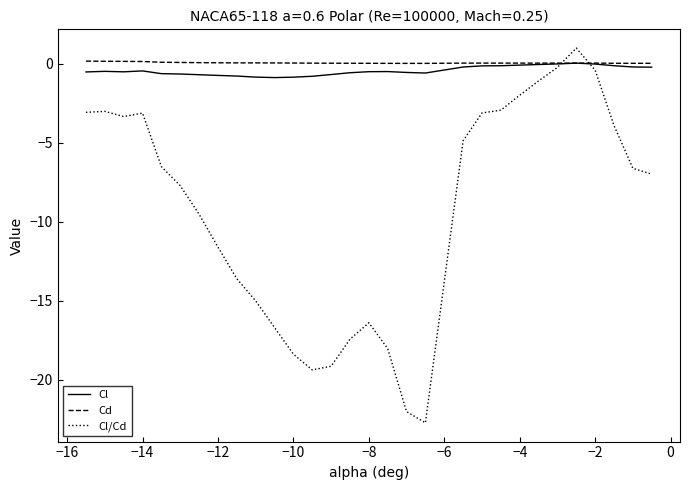

What is the smallest value displayed?

-22.7